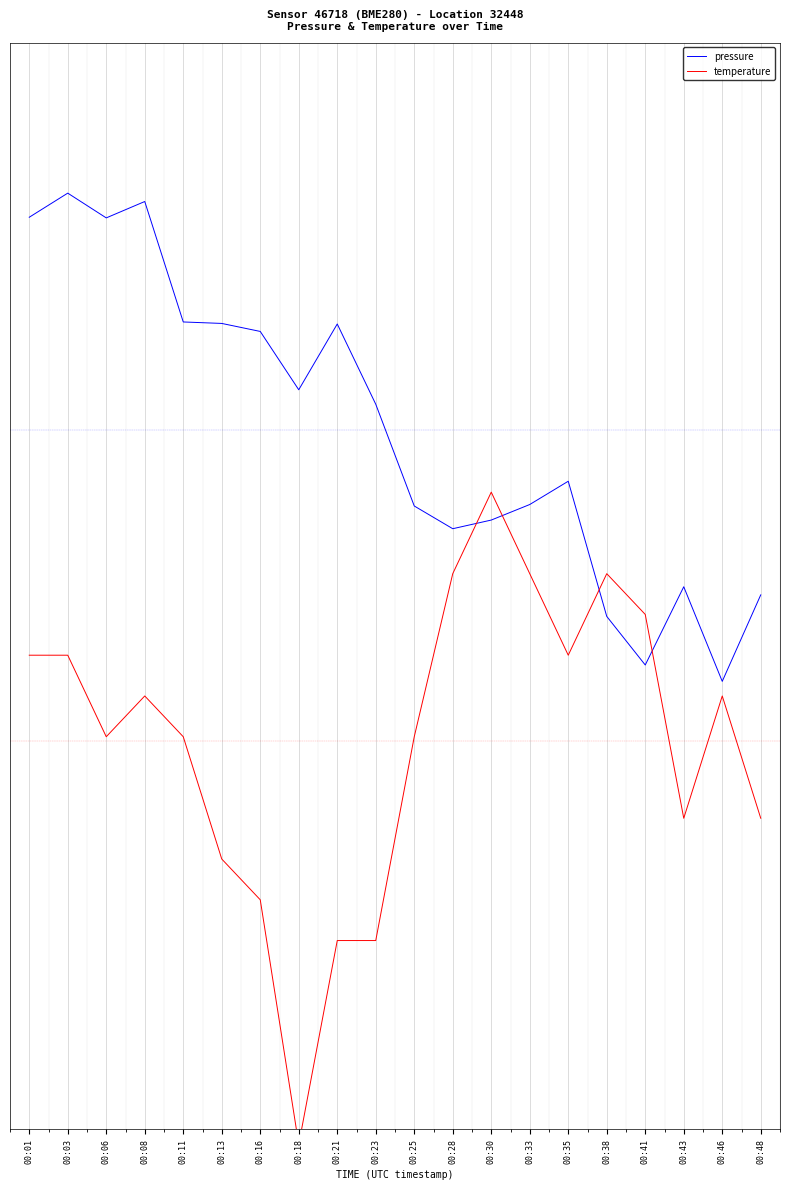

At how many categories does at least one series exceed 0?

20